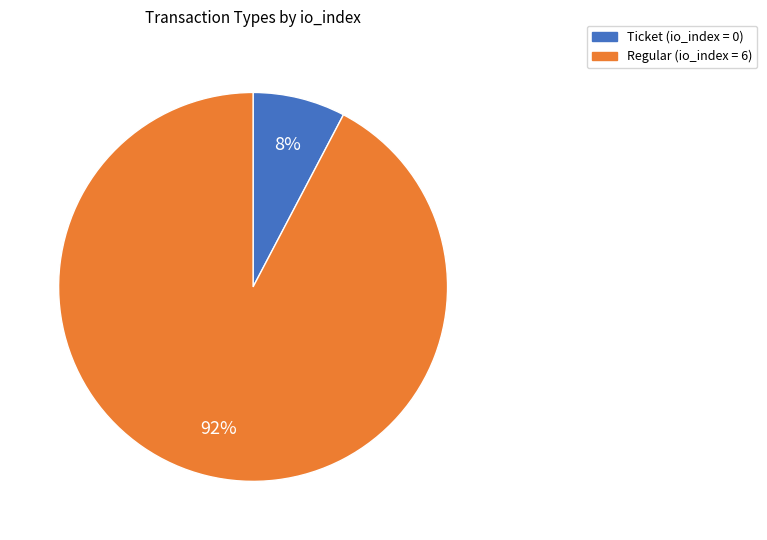

To the nearest percent, what is the combined percentage of Ticket and Regular?

100%